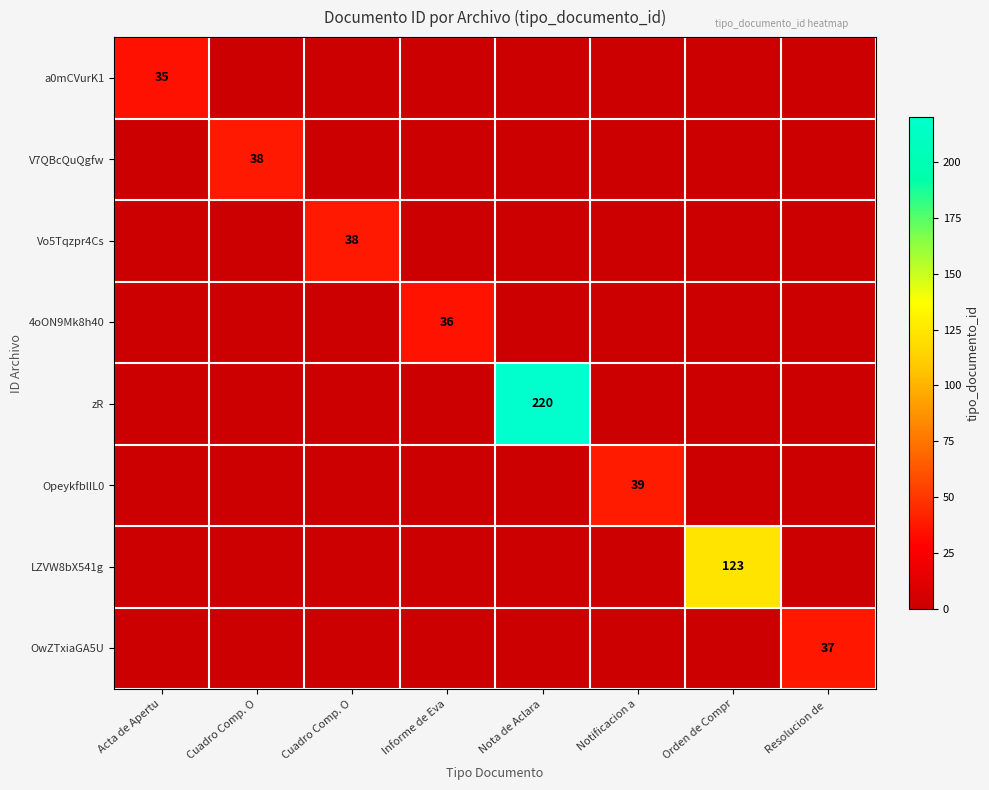

Count the number of data series in this chart.

8